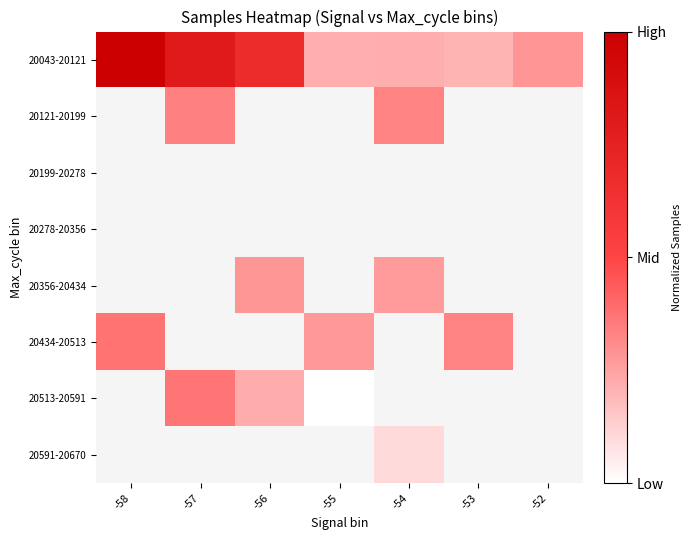

Is the value of 20434-20513 at -54 greater than the value of 20043-20121 at -53?

No